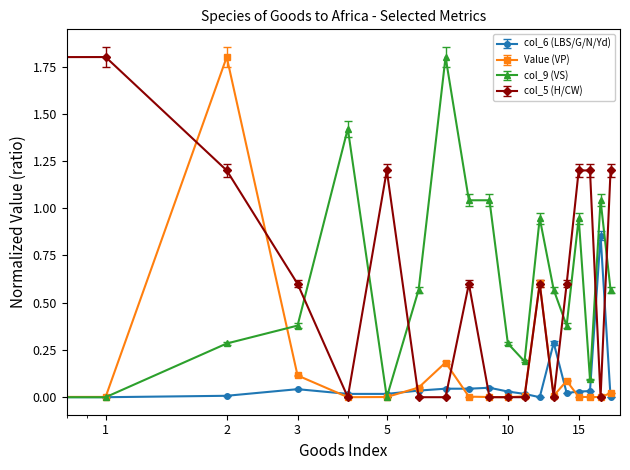

At how many categories does at least one series exceed 1?

12